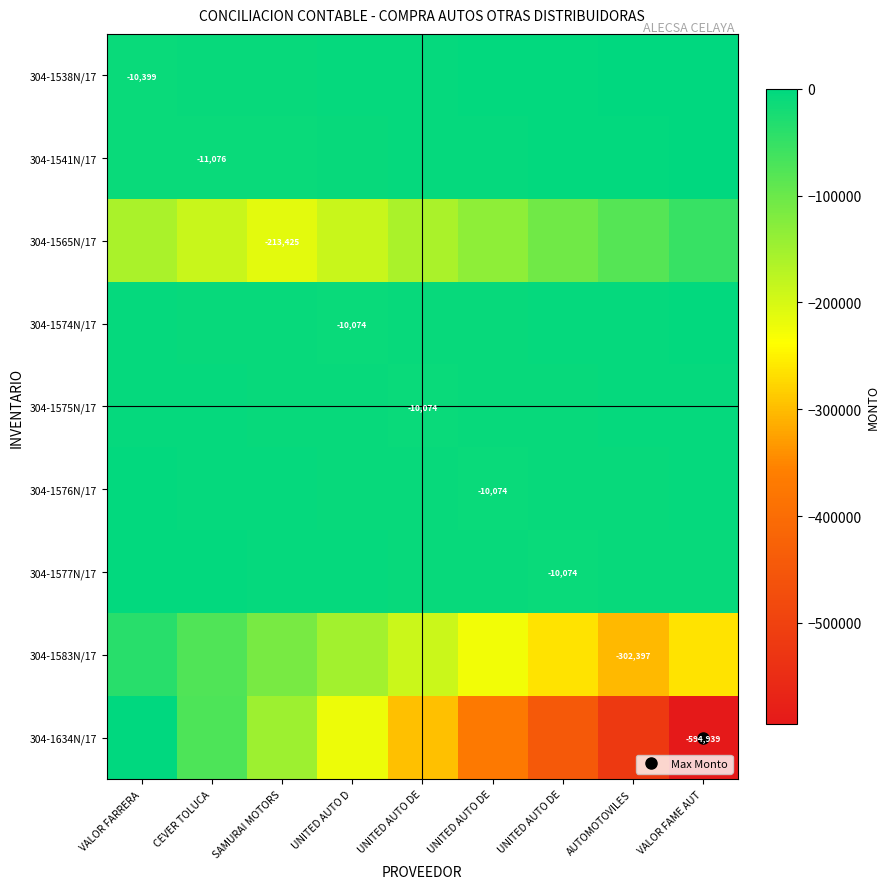

What is the sum of the 304-1577N/17 values at CEVER TOLUCA and VALOR FARRERA?

-6296.4